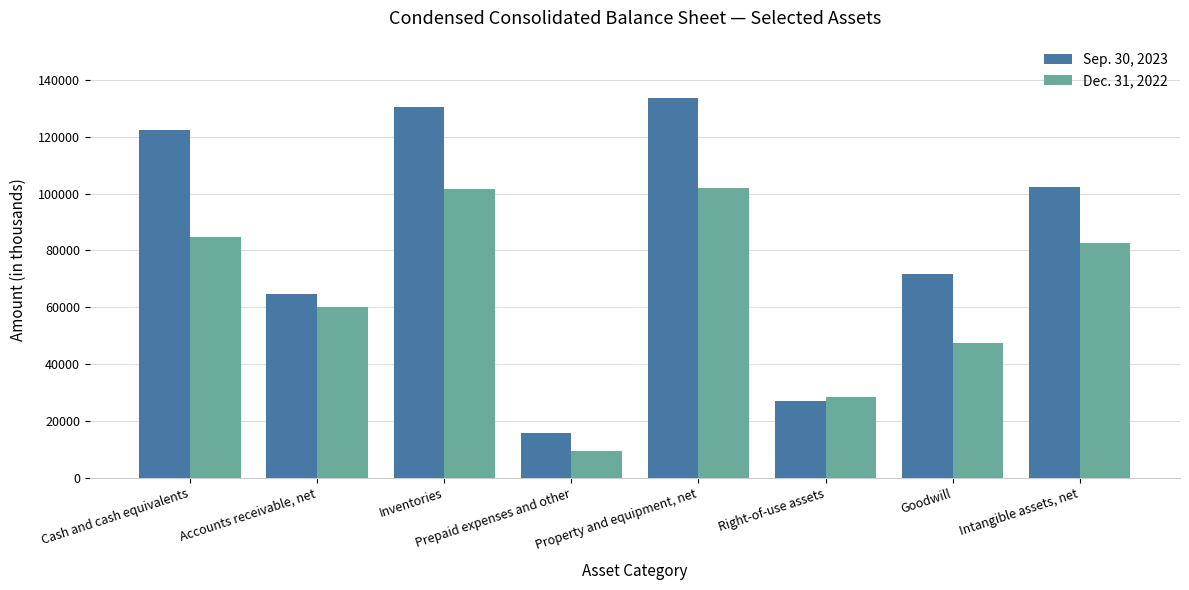

What is the difference between the Dec. 31, 2022 values at Accounts receivable, net and Property and equipment, net?

41892